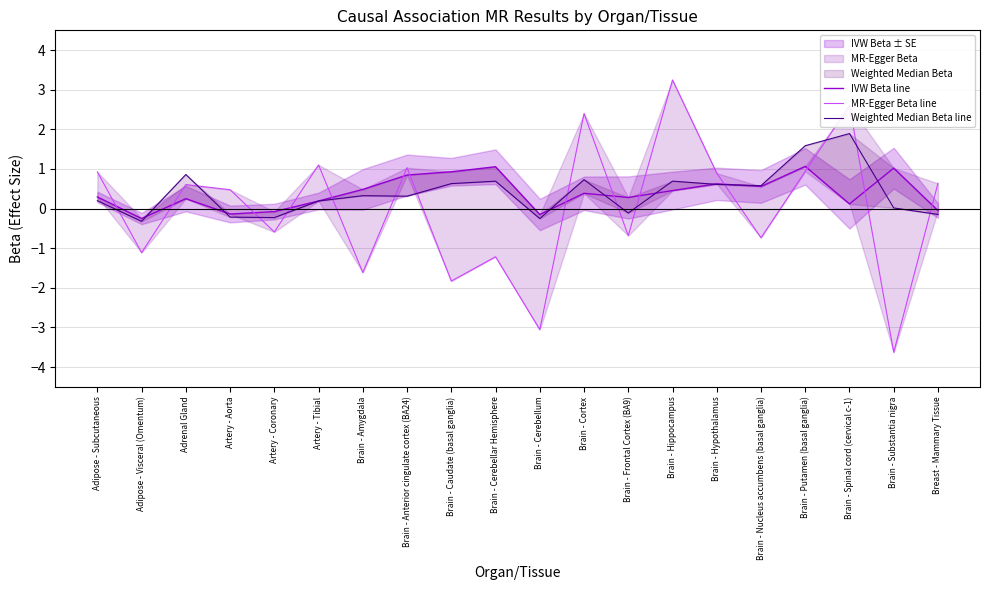

Does the chart display data point markers on the line(s)?

No